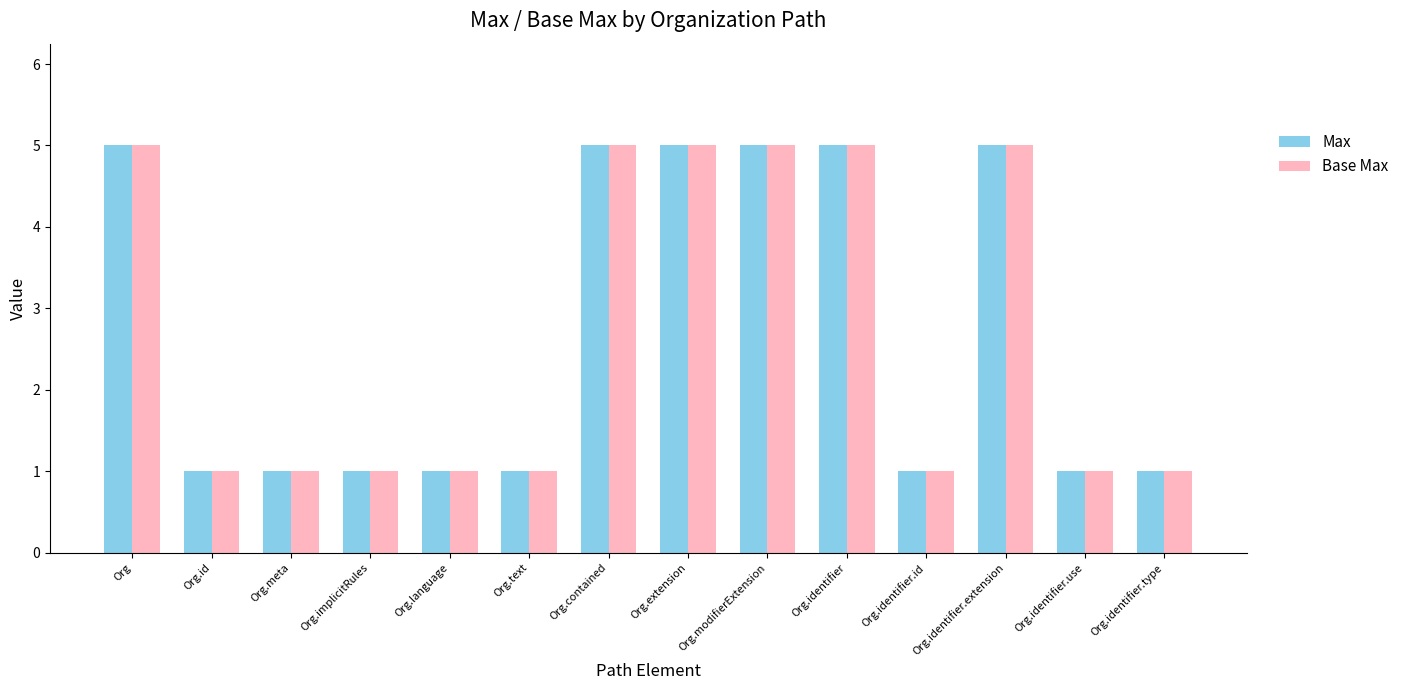

At how many categories does at least one series exceed 3?

6